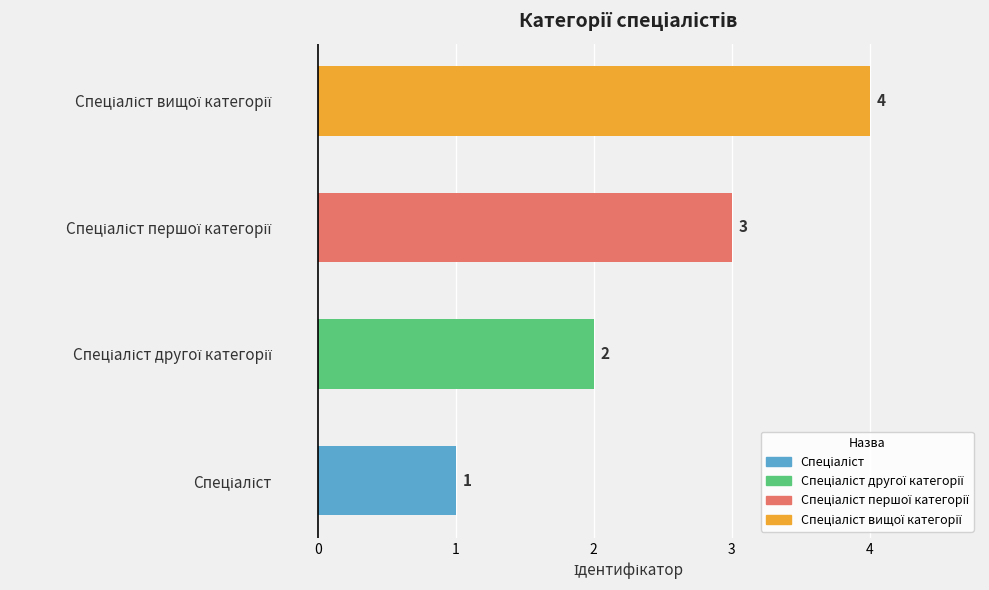

What is the sum of all values?

10